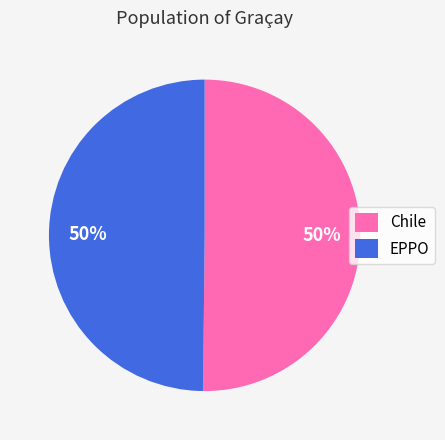

How many segments does this pie chart have?

2